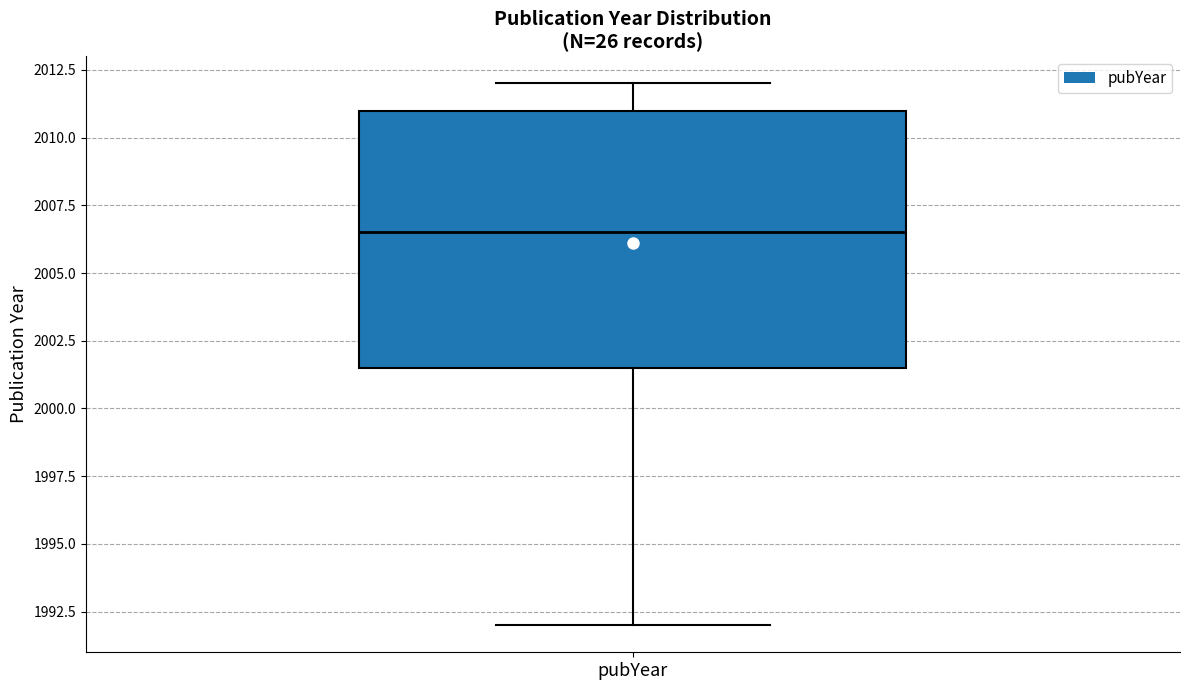

Read this box plot against the y-axis: the position of the median line, the range covered by the box, and the ends of both whiskers. The values are not printed on the chart, so give them approximately, as read against the axis.

median 2006.5, box 2001.5 to 2011.0, whiskers 1992.0 to 2012.0